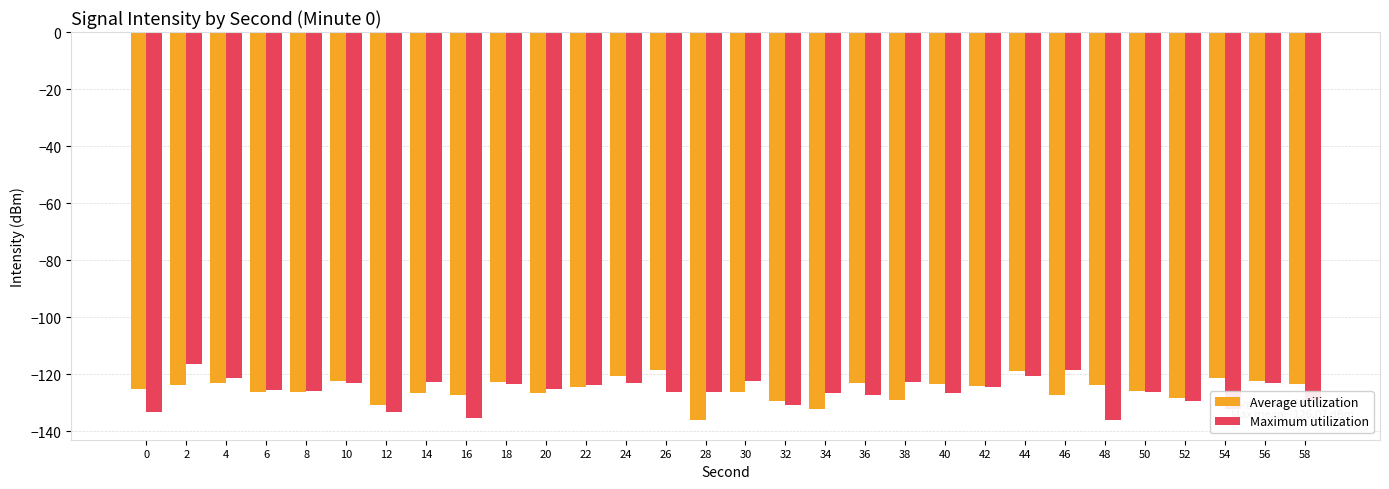

Count the number of data series in this chart.

2